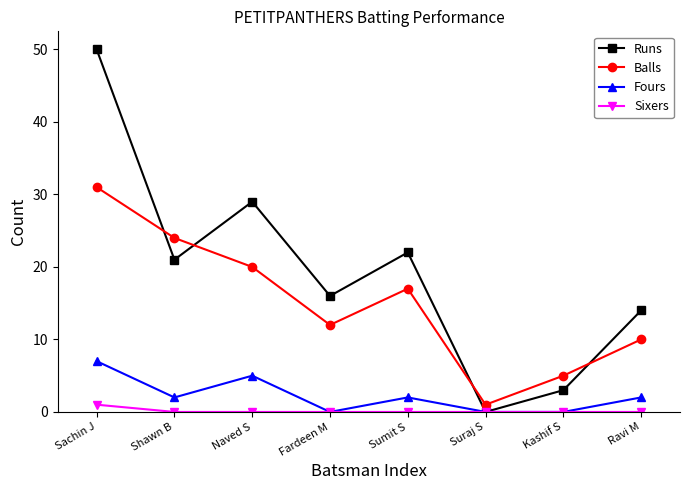

Between which two adjacent categories do Runs and Balls first intersect?

Sachin J and Shawn B